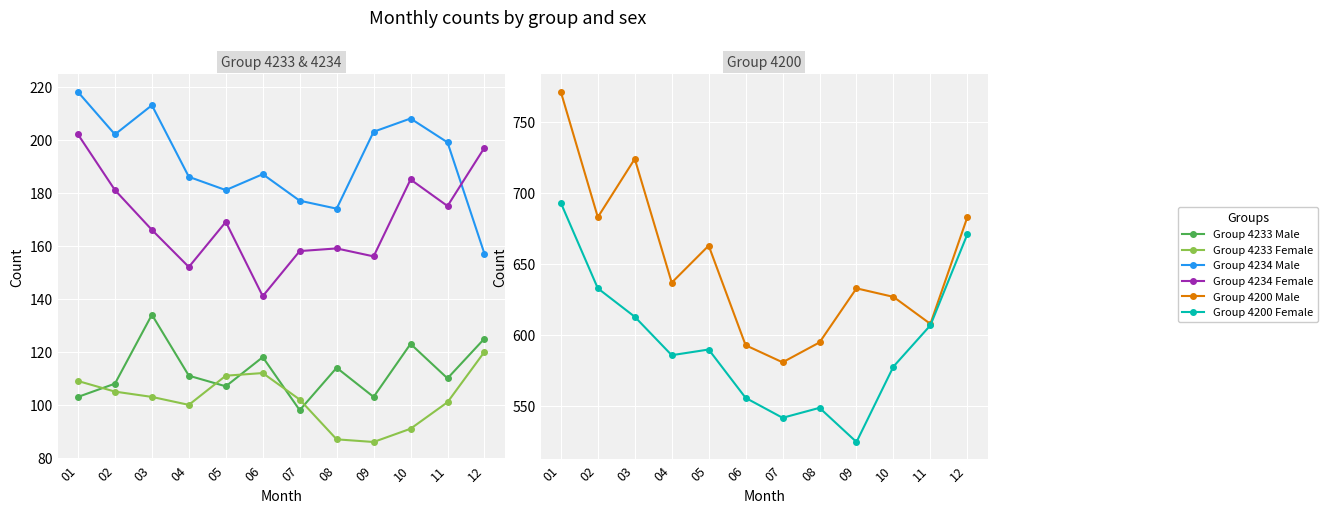

True or false: Group 4234 Male and Group 4233 Female intersect in this chart.

False